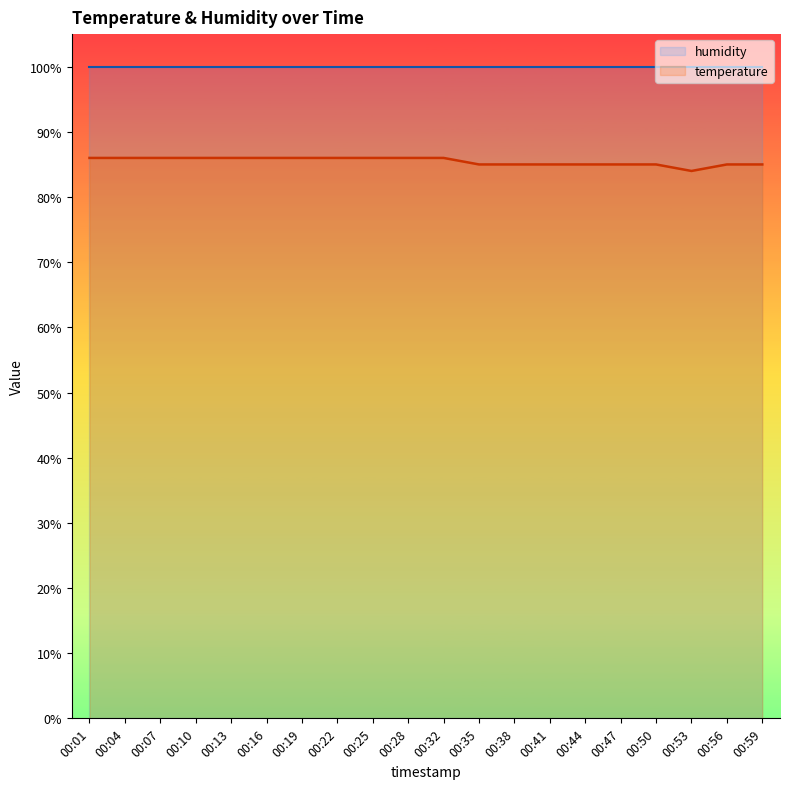

The value of humidity at 00:16 is 99.9. True or false?

True